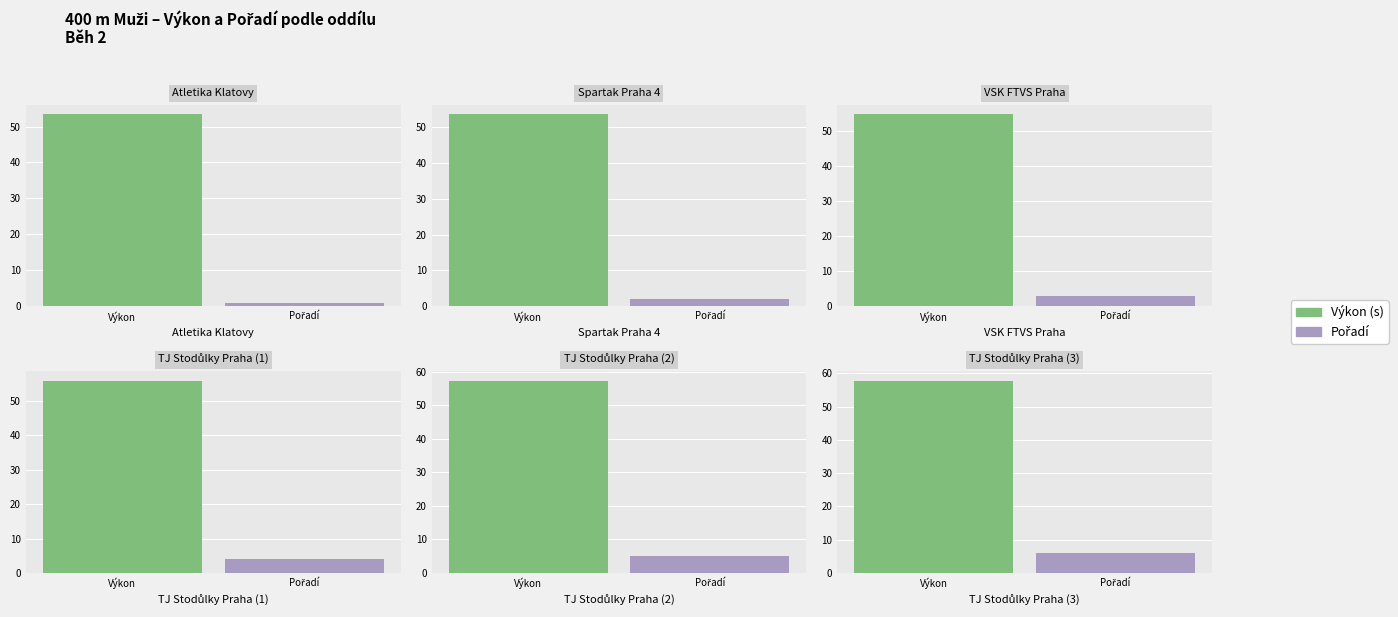

How many data points in Pořadí are less than 4?

3